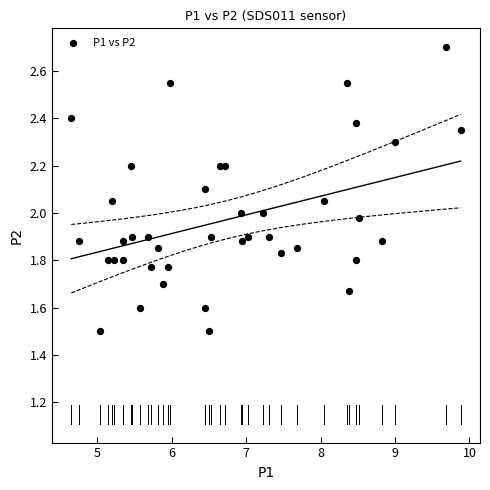

What is the range of Y values (max minus min)?

1.2